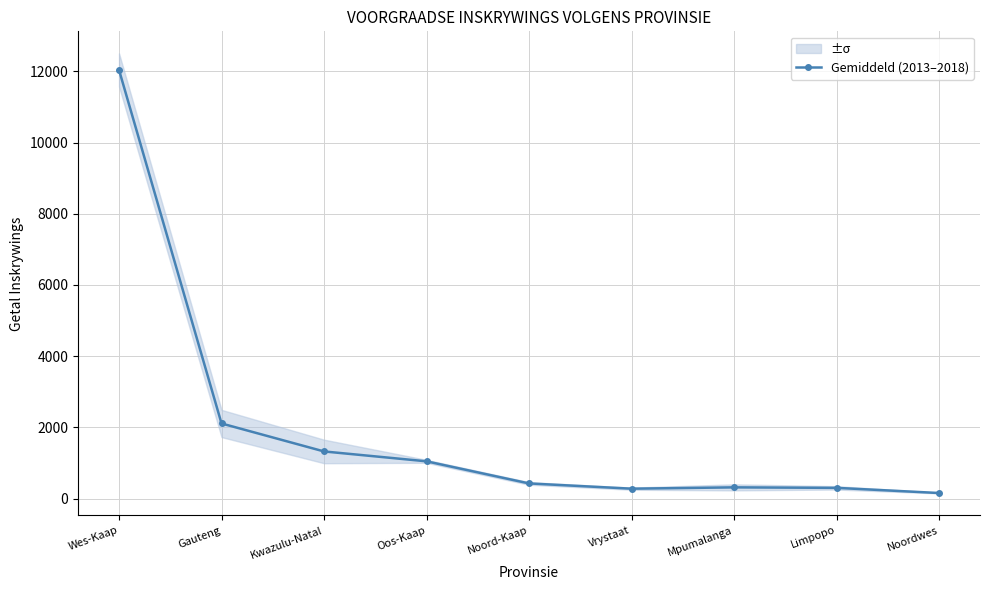

Reading right to left, list all the values displayed in this chart.

Noordwes=156.0	Limpopo=301.0	Mpumalanga=315.0	Vrystaat=278.0	Noord-Kaap=425.5	Oos-Kaap=1046.5	Kwazulu-Natal=1324.0	Gauteng=2109.5	Wes-Kaap=12040.0